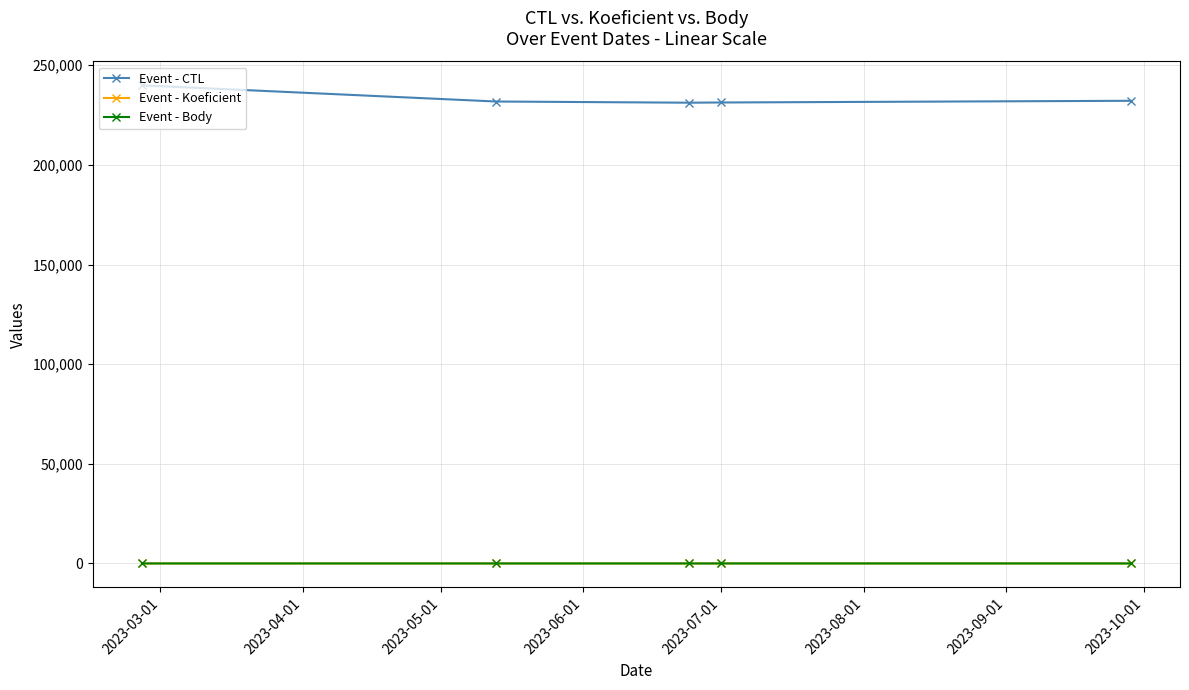

At how many categories does at least one series exceed 66937?

5